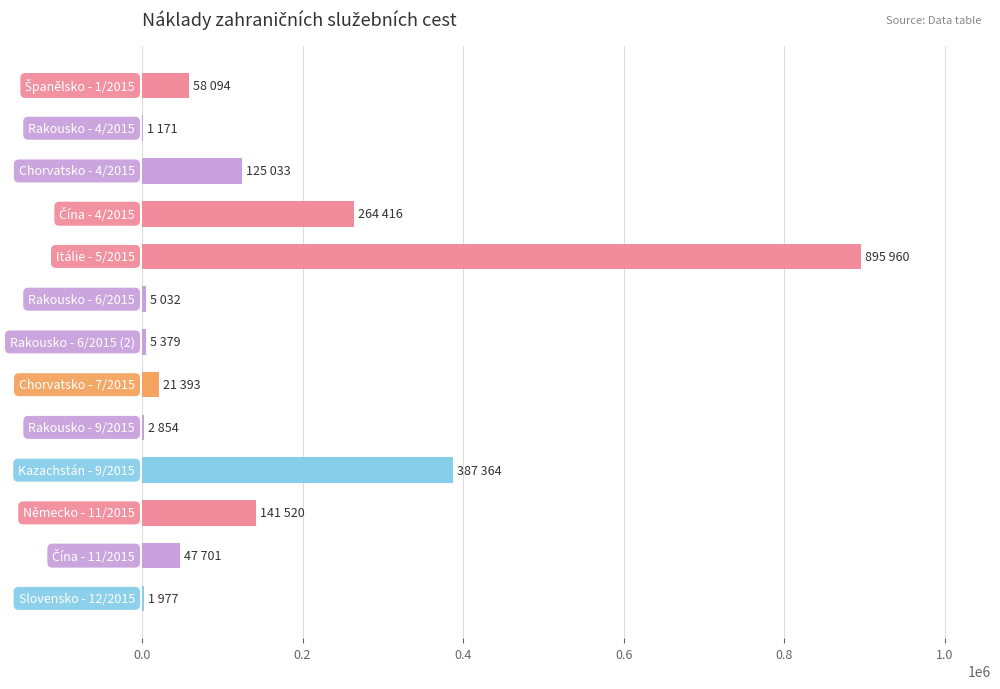

What is the difference between the second highest and second lowest values?

385387.0